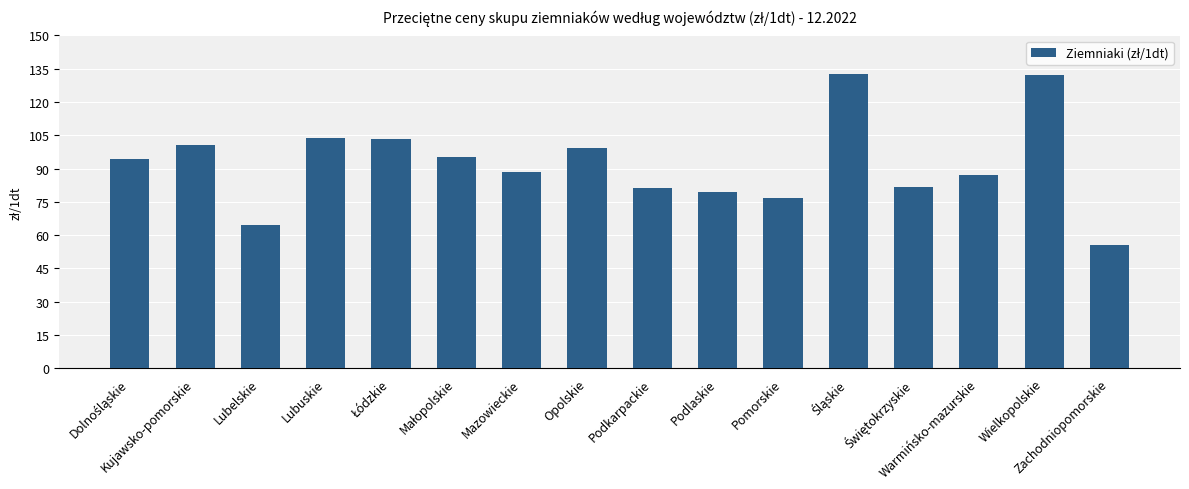

What is the difference between the values at Podkarpackie and Warmińsko-mazurskie?

5.9